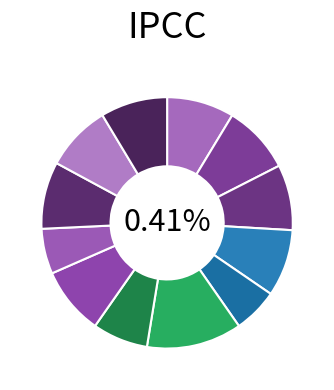

Does any single category account for the majority?

No